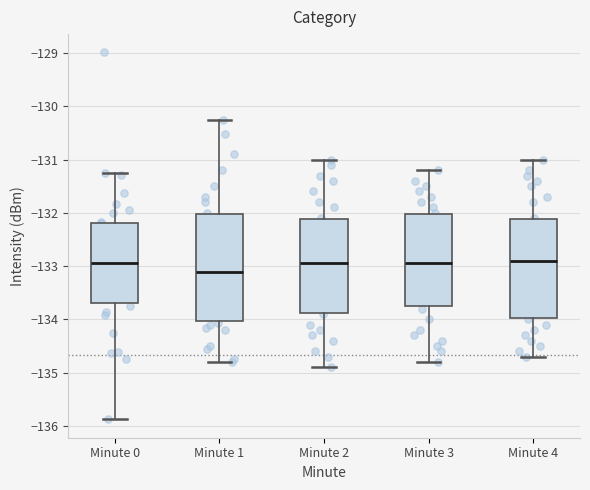

Reading left to right, transcribe this box plot: for each box, give where its median line is, the range the box spans, and where its two whiskers end, as read against the y-axis. The values are not printed on the chart, so give them approximately, as read against the axis.

Minute 0: median -132.9, box -133.7 to -132.2, whiskers -135.9 to -131.2
Minute 1: median -133.1, box -134.0 to -132.0, whiskers -134.8 to -130.3
Minute 2: median -132.9, box -133.9 to -132.1, whiskers -134.9 to -131.0
Minute 3: median -132.9, box -133.7 to -132.0, whiskers -134.8 to -131.2
Minute 4: median -132.9, box -134.0 to -132.1, whiskers -134.7 to -131.0